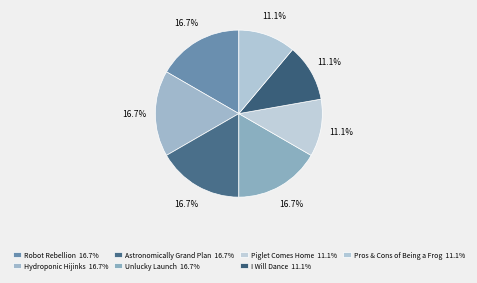

The Pros & Cons of Being a Frog slice represents 11% of the pie. True or false?

True